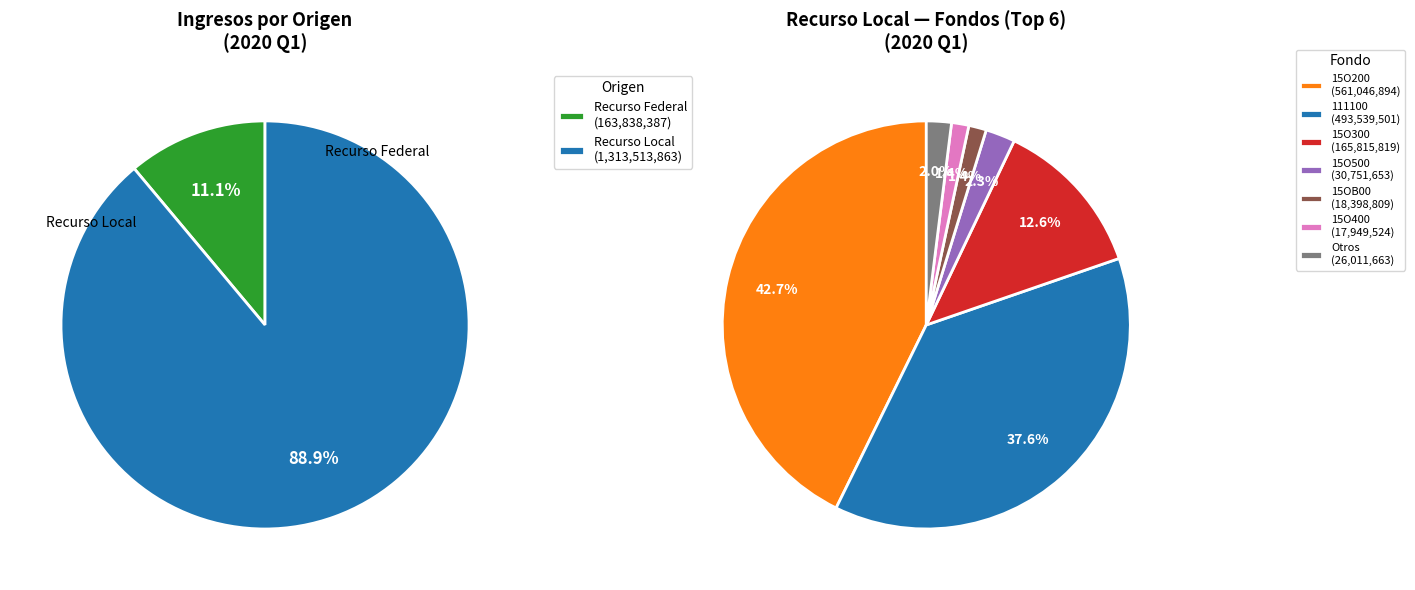

Does 15OC00 account for over 50% of the chart?

No